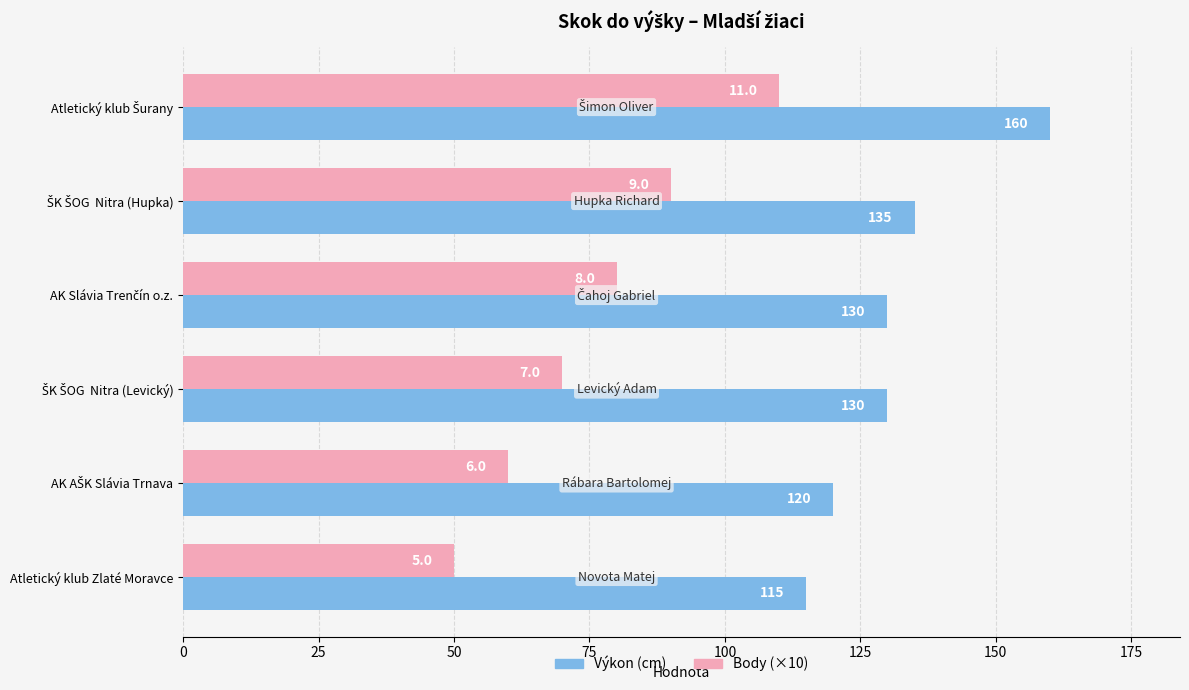

What is the average value of the Body (×10) series?

77